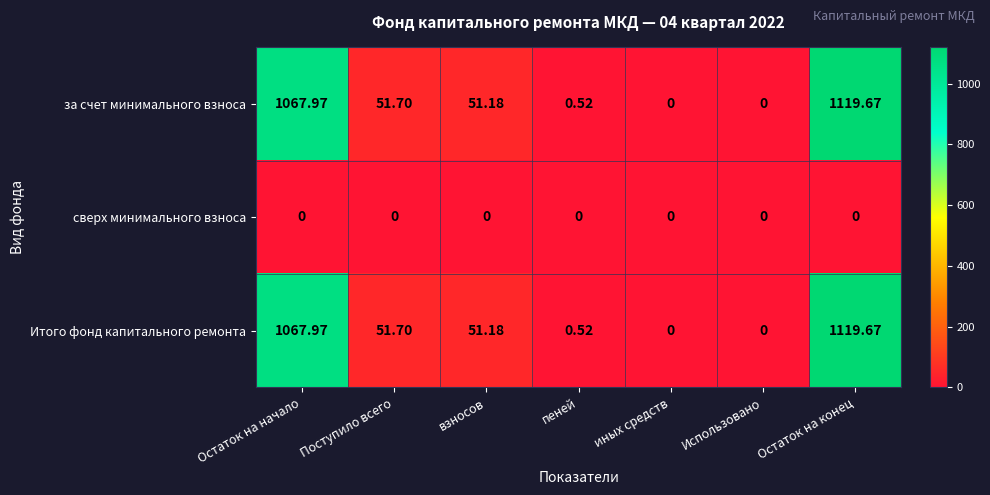

At which label is за счет минимального взноса closest to 559?

Поступило всего